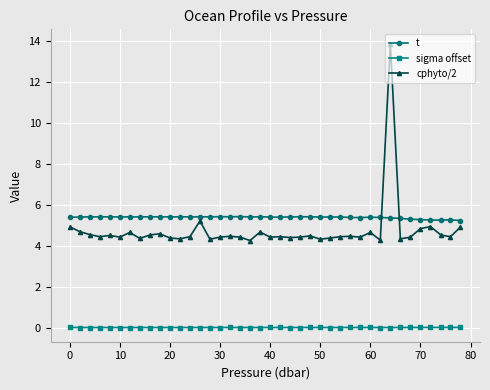

At how many categories does at least one series exceed 4?

40